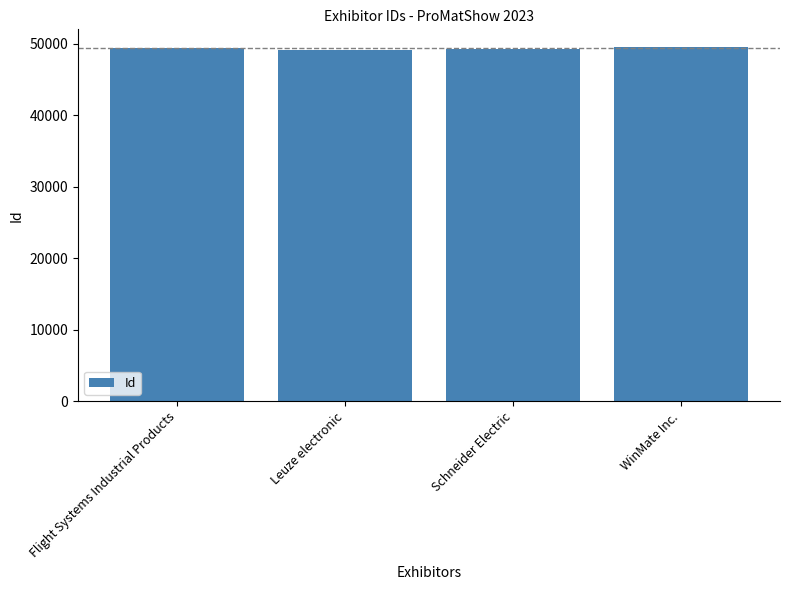

What is the difference between the values at WinMate Inc. and Leuze electronic?

394